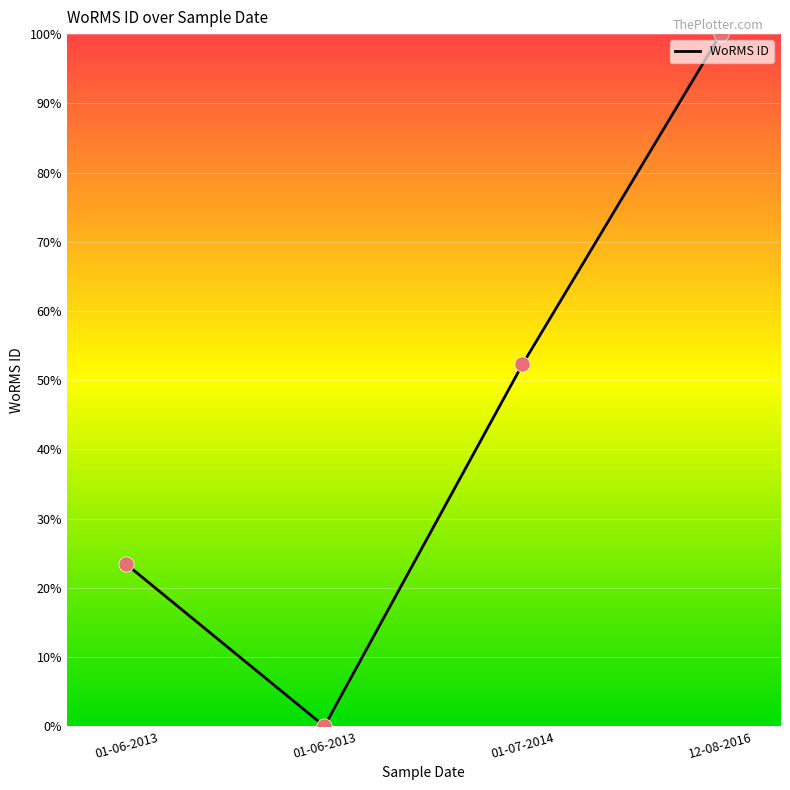

How many values are above zero?

3